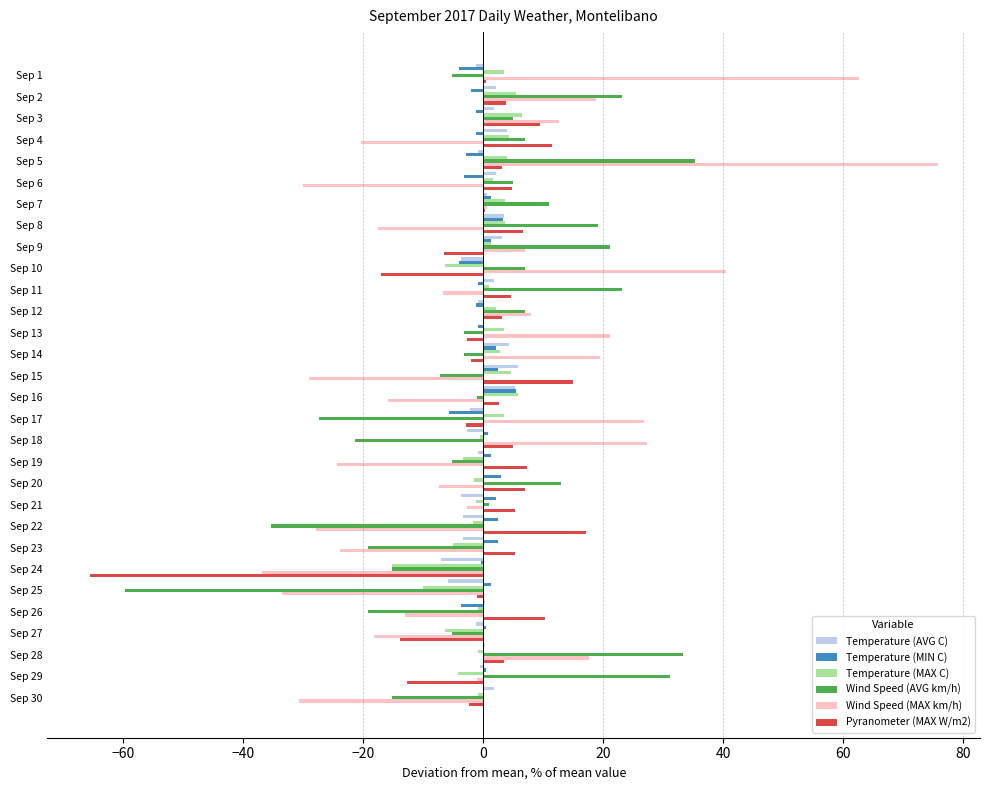

Is it true that Temperature (MIN C) equals -0.3 at Sep 24?

True